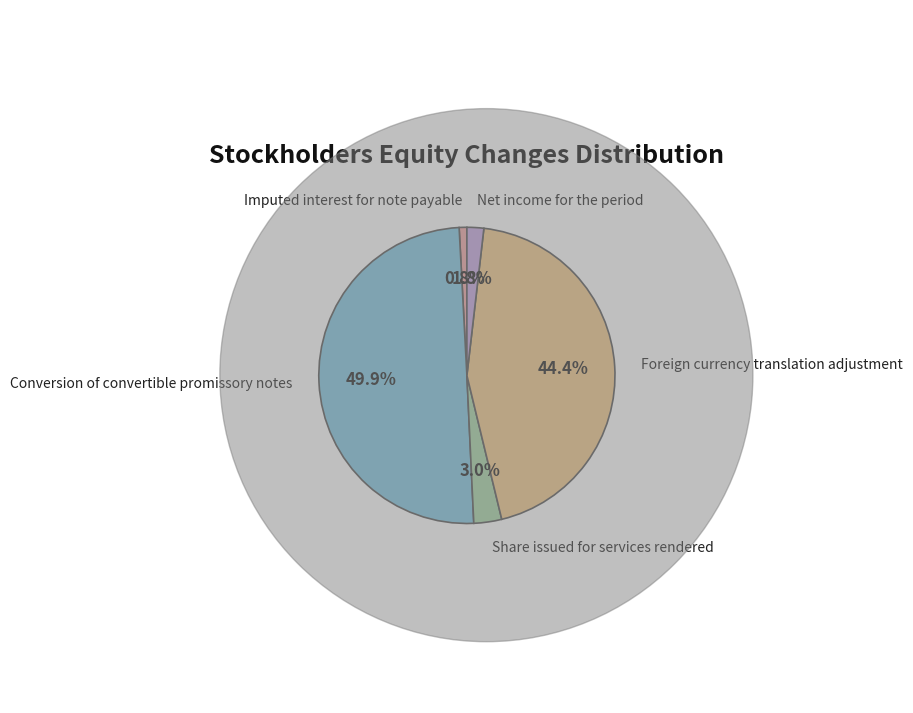

Does Imputed interest for note payable represent more than half of the total?

No